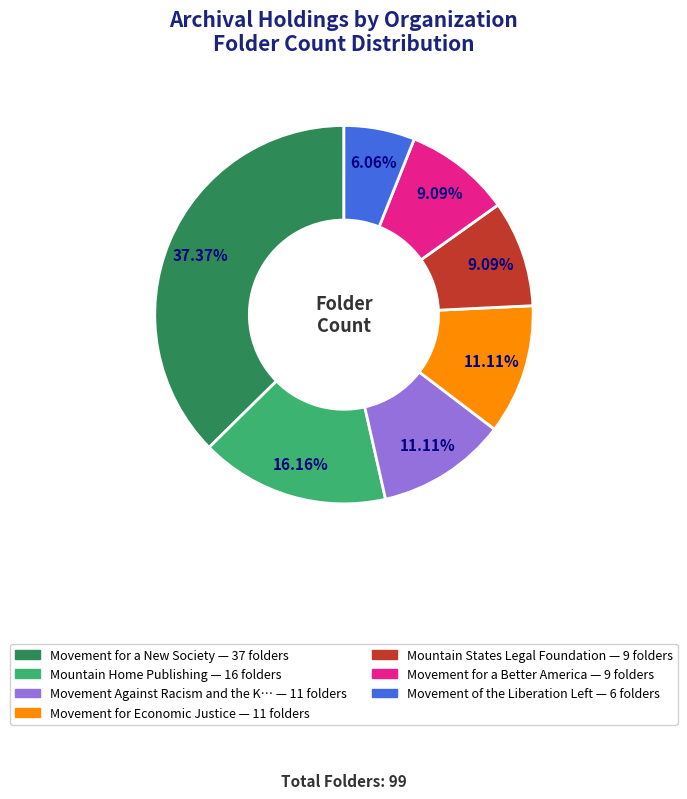

Is there any slice that represents more than half of the pie?

No